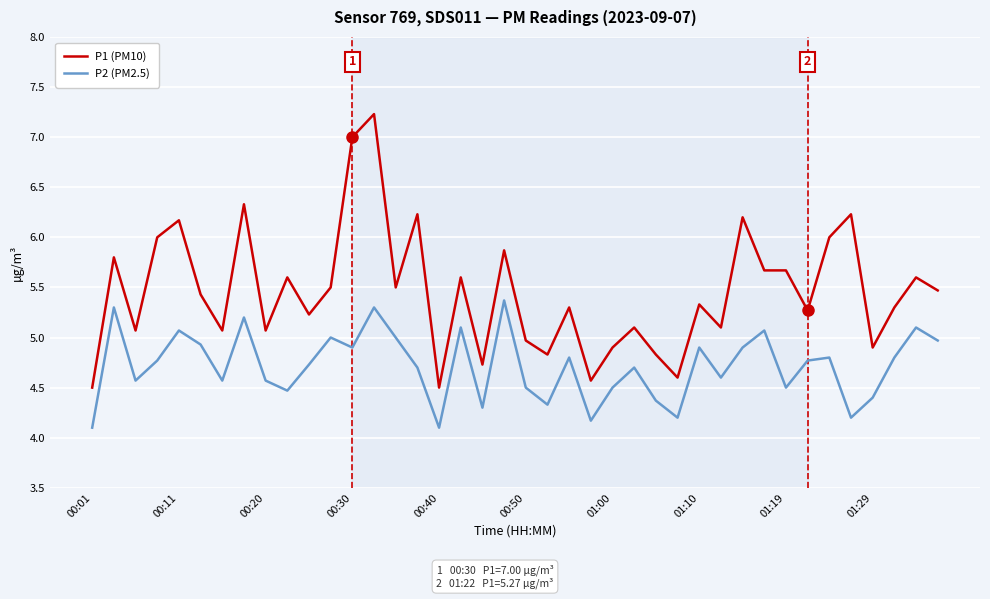

What is the greatest value displayed?

7.2